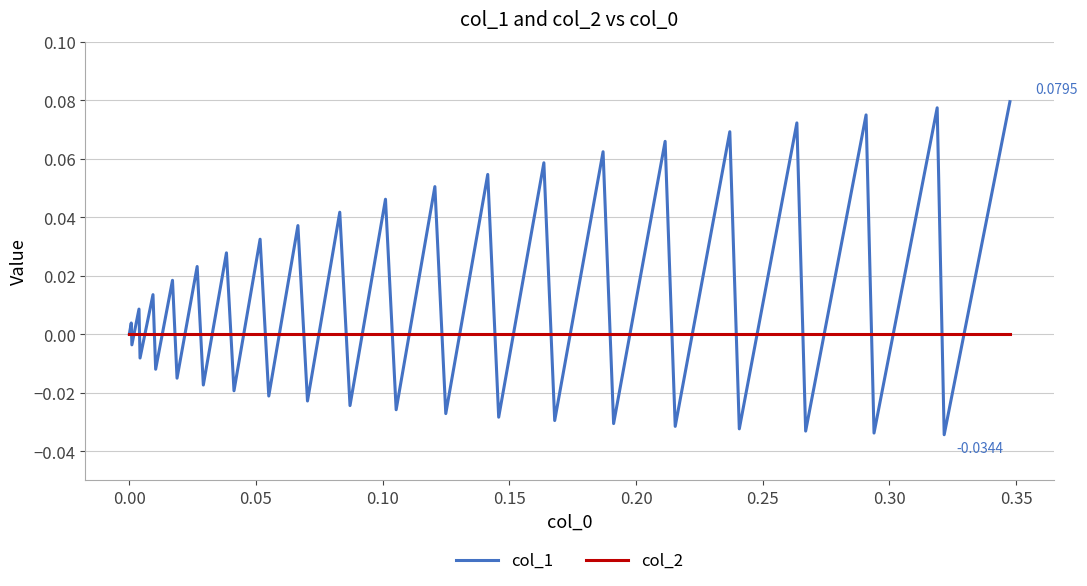

Rank the series by their average value, from highest to lowest.

col_1, col_2